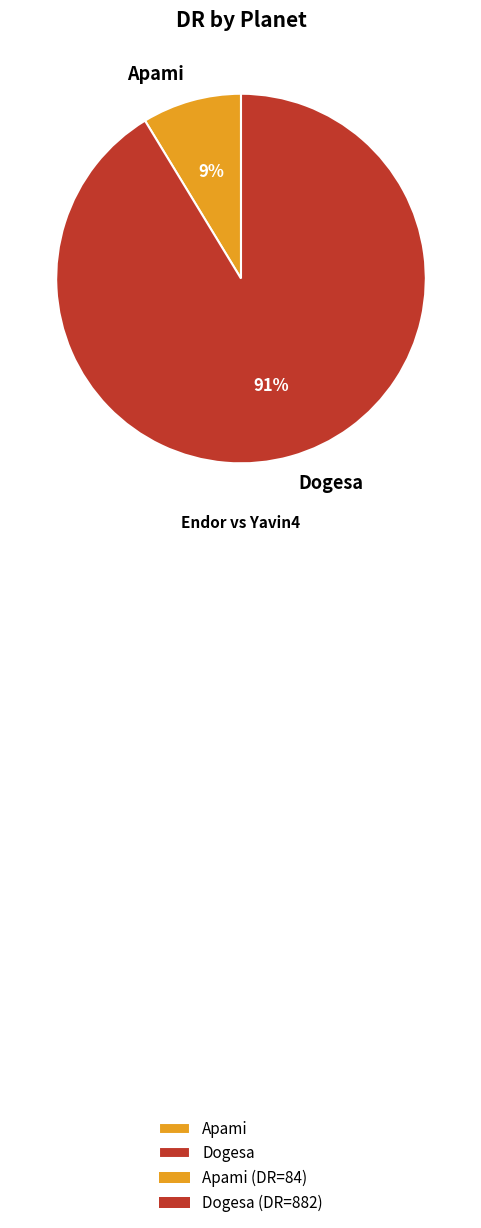

Combined, do Dogesa and Apami account for over 50%?

Yes